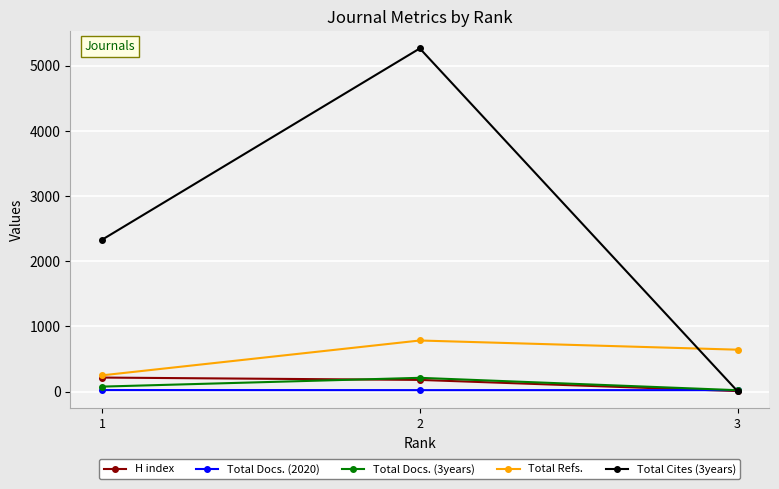

Is this an area chart (filled region under the line)?

No